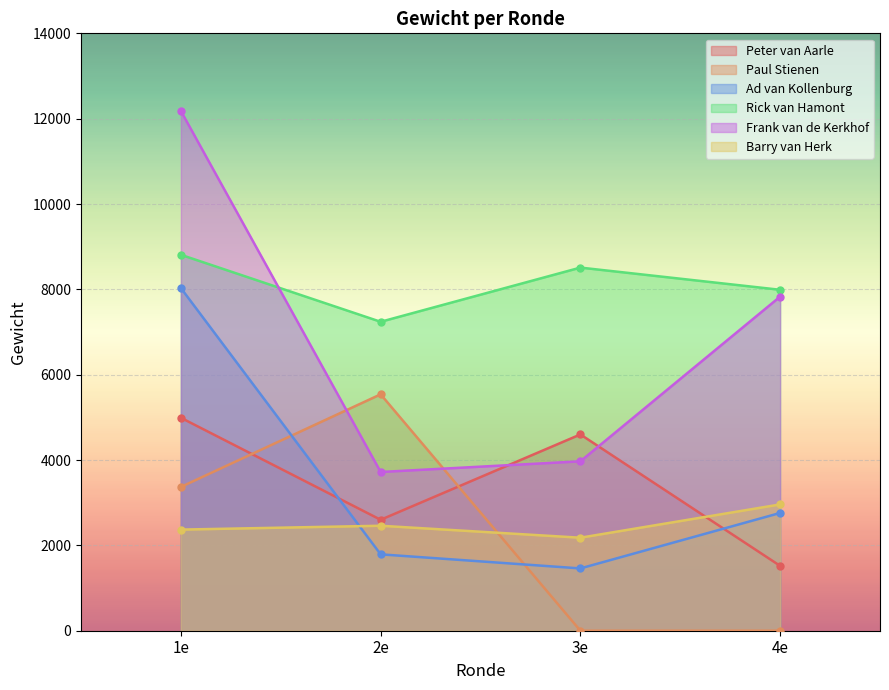

Is it true that Paul Stienen equals 3370 at 1e?

True